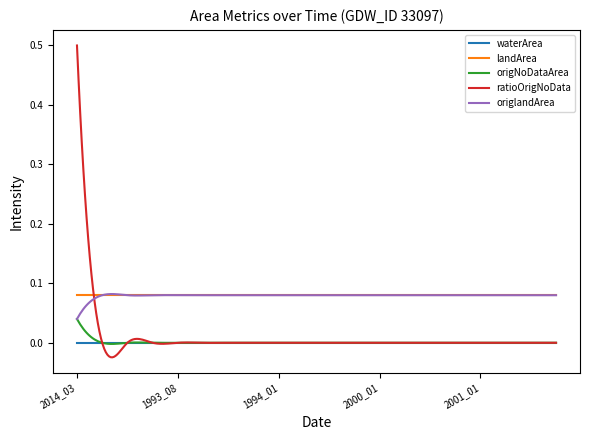

True or false: ratioOrigNoData and origlandArea intersect in this chart.

True